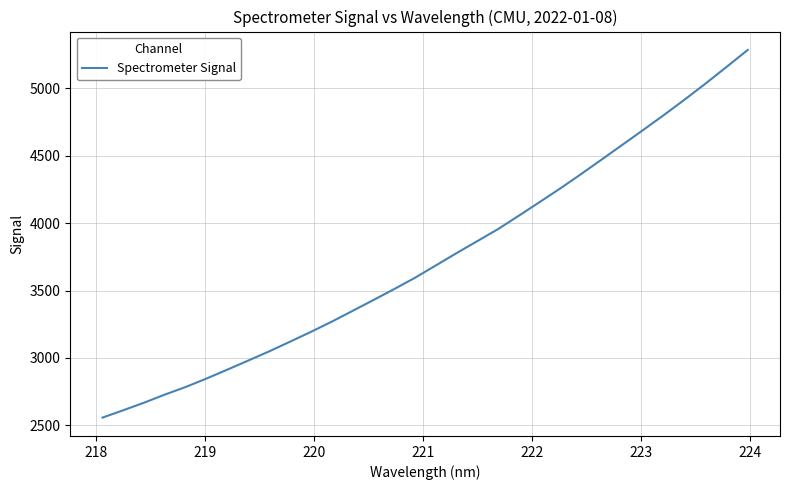

What is the greatest value displayed?

5283.8